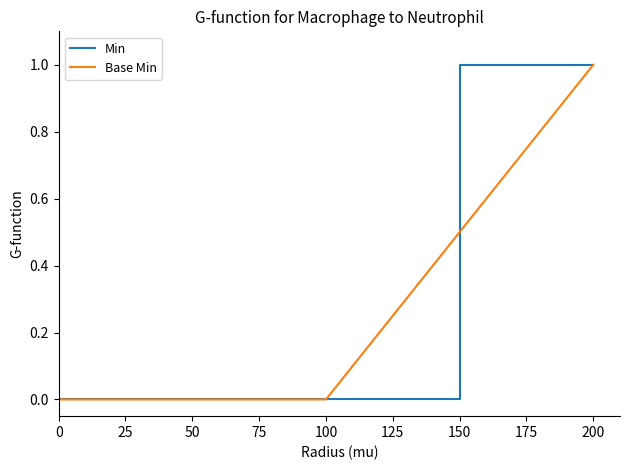

Is the value of Min at 150 greater than the value of Base Min at 50?

Yes